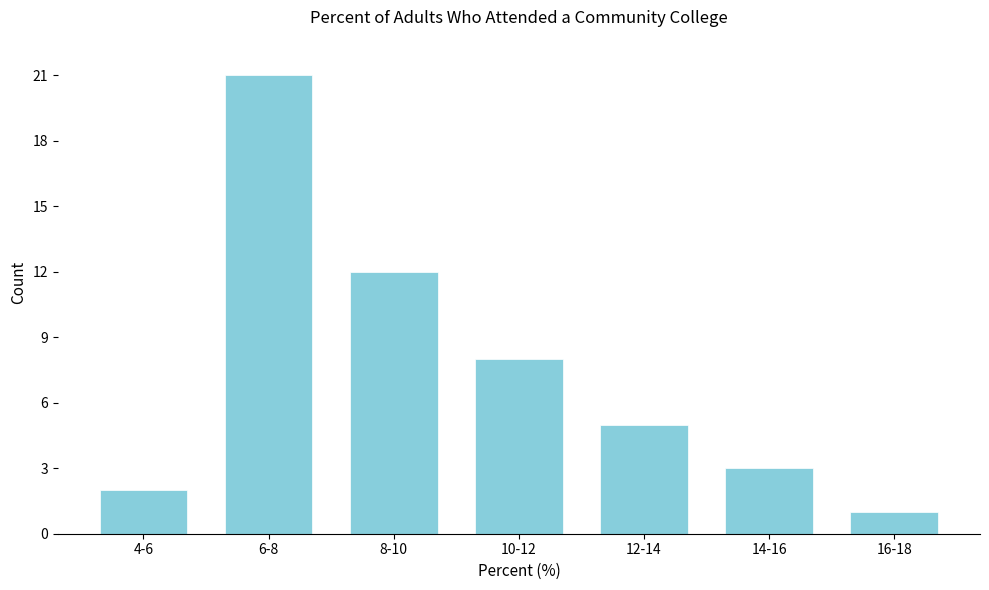

Reading left to right, list all the values displayed in this chart.

4-6=2	6-8=21	8-10=12	10-12=8	12-14=5	14-16=3	16-18=1